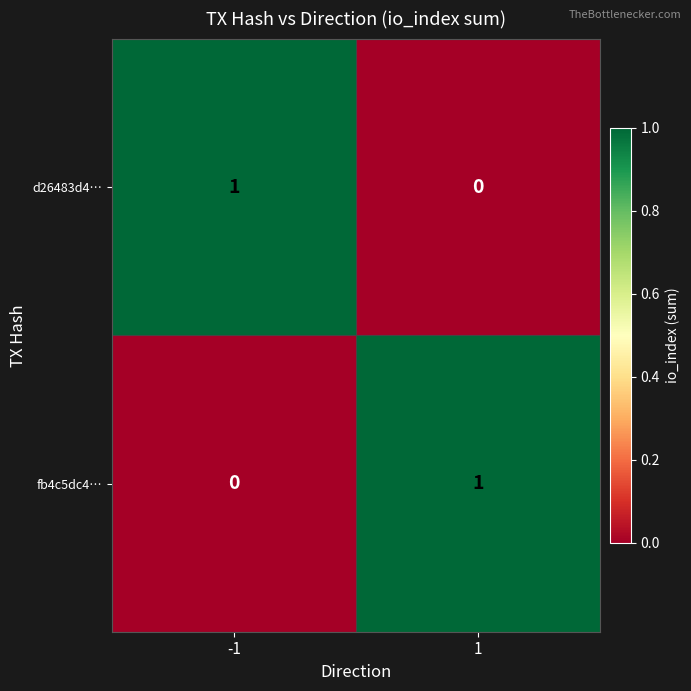

Reading right to left, transcribe all the data shown in this chart.

d26483d4…: 1=0	-1=1
fb4c5dc4…: 1=1	-1=0